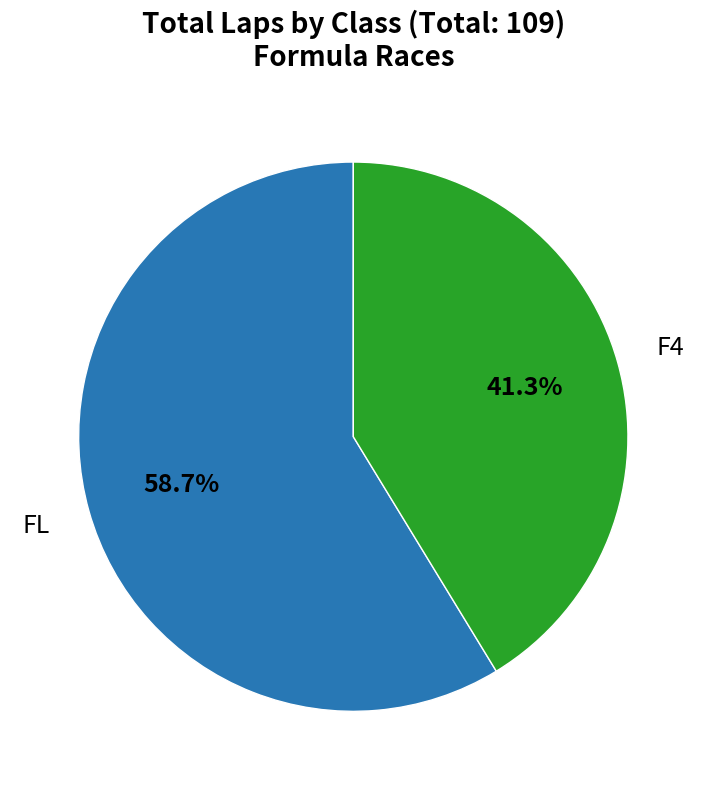

Which category has the smallest portion of the pie?

F4